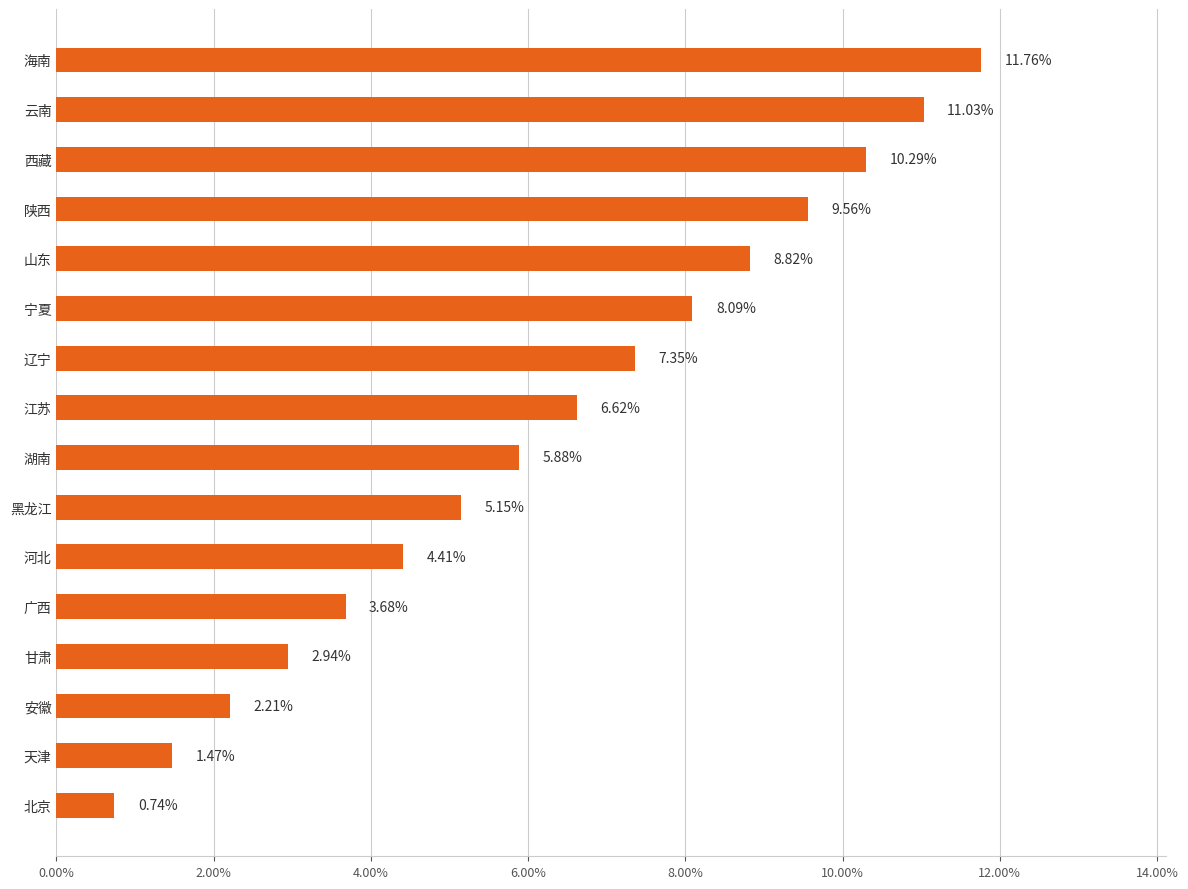

Count the number of categories in the chart.

16